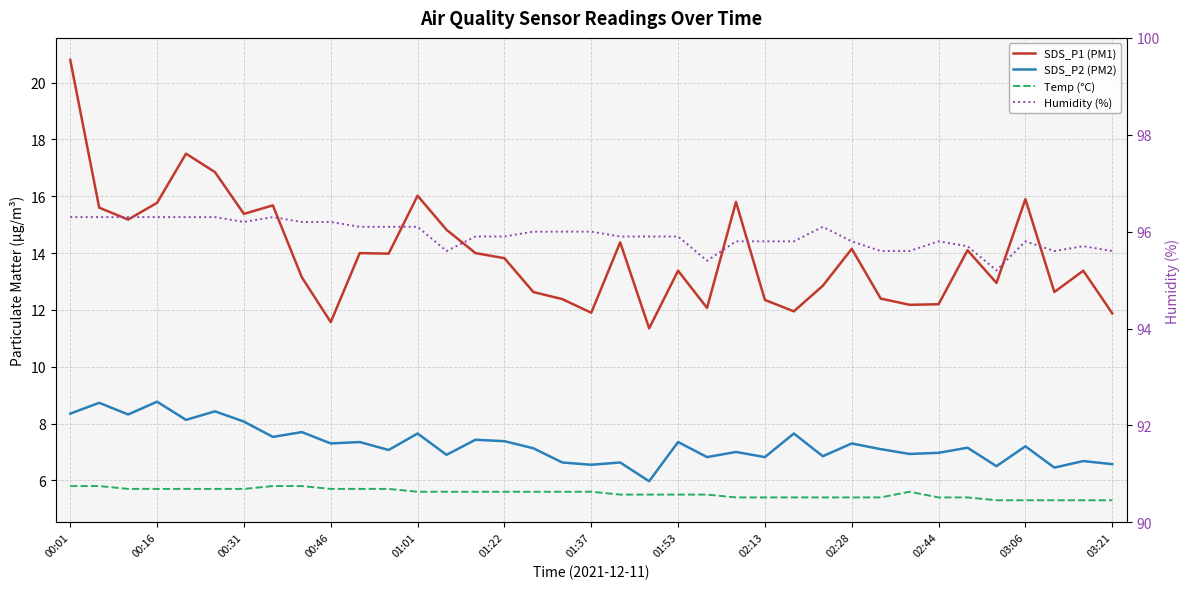

What is the highest value of the Temp (°C) series?

5.8